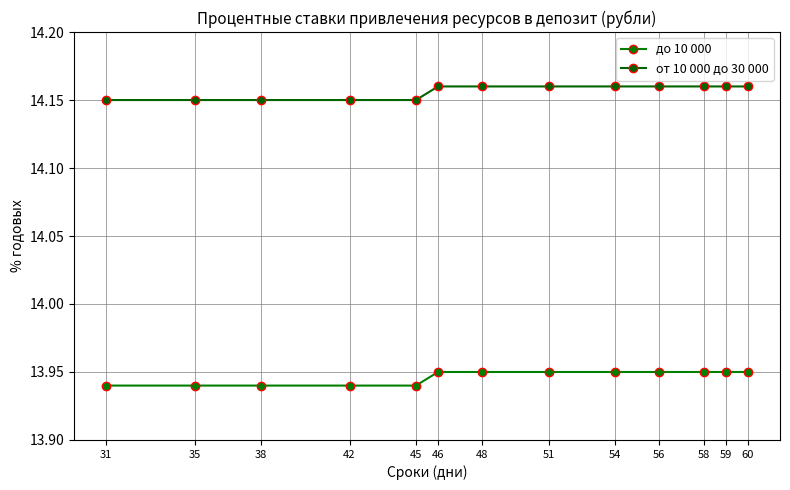

What is the sum of all до 10 000 values?

181.3